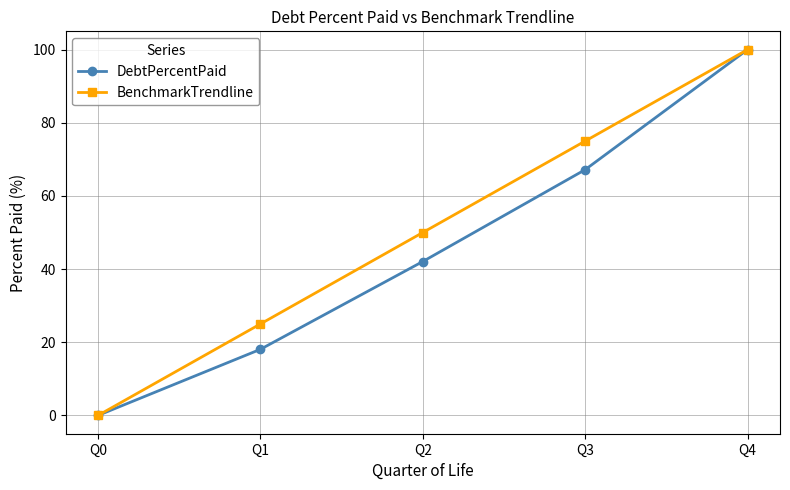

The value of BenchmarkTrendline at Q2 is 50.0. True or false?

True